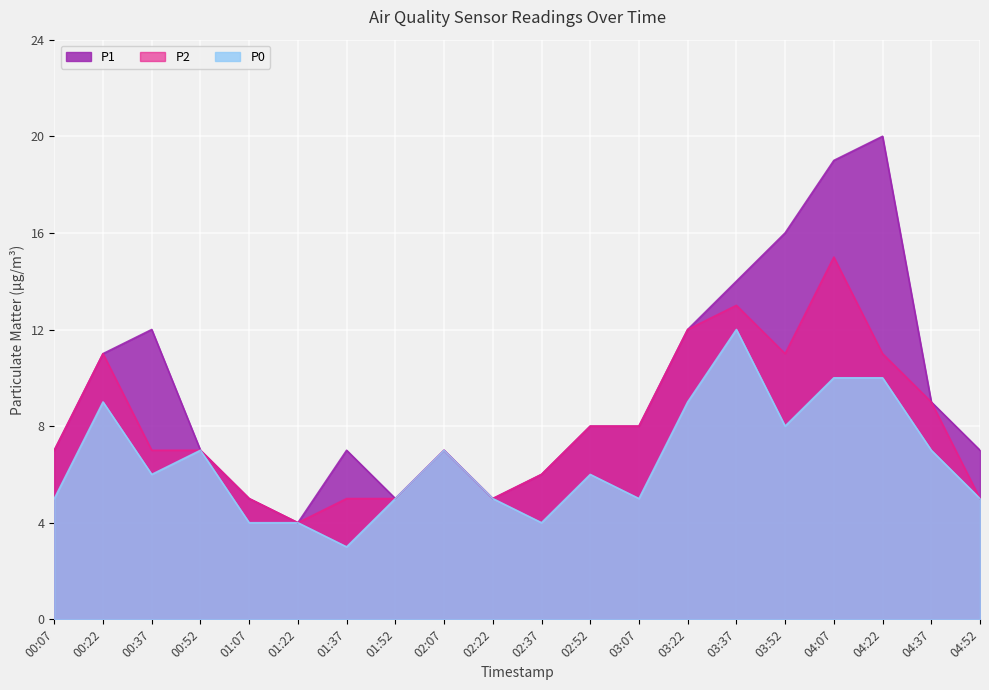

The P2 series shows 5 at 01:07. True or false?

True